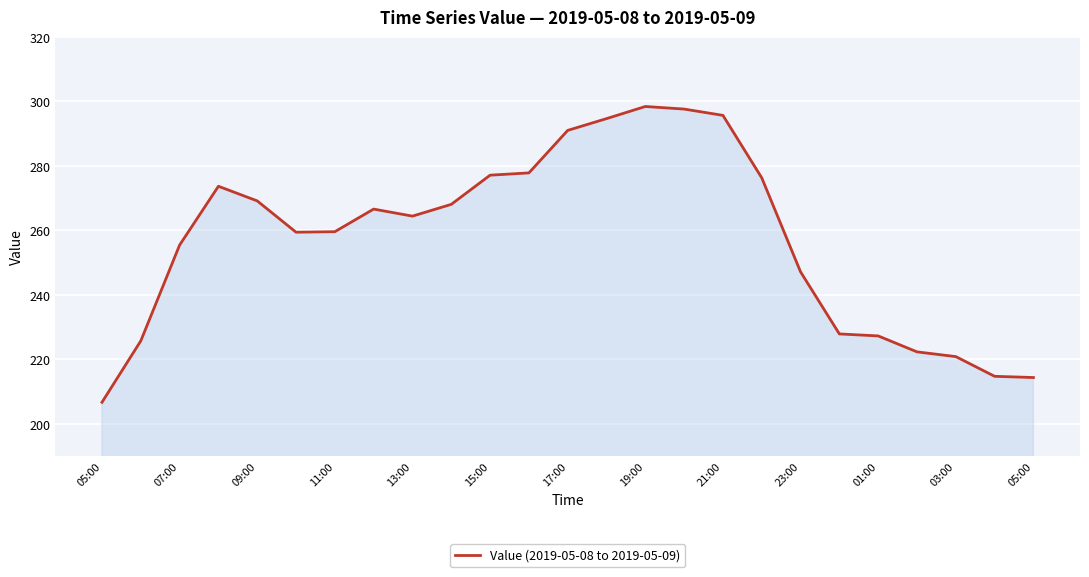

What is the difference between the maximum and minimum values?

91.8